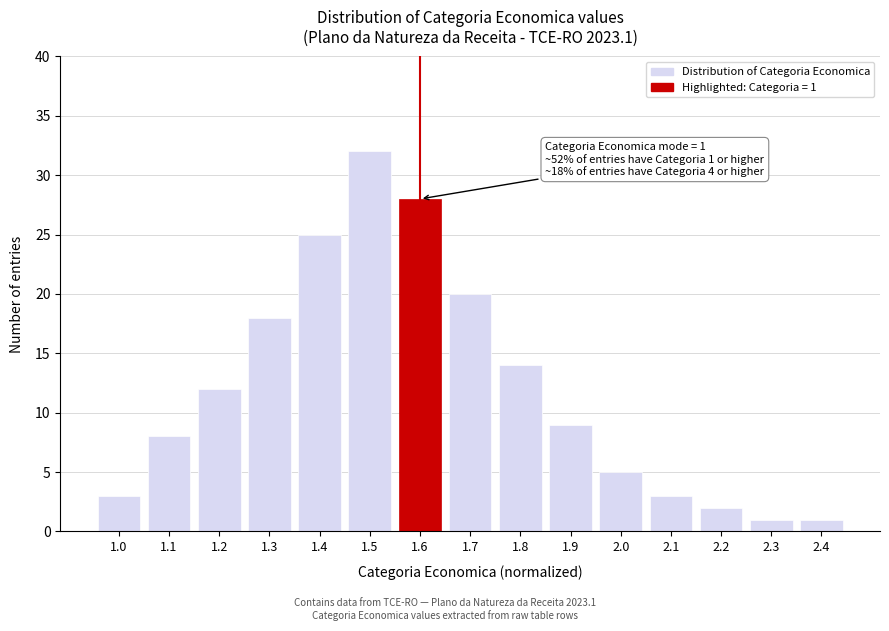

Reading right to left, list all the values displayed in this chart.

1	1	2	3	5	9	14	20	28	32	25	18	12	8	3